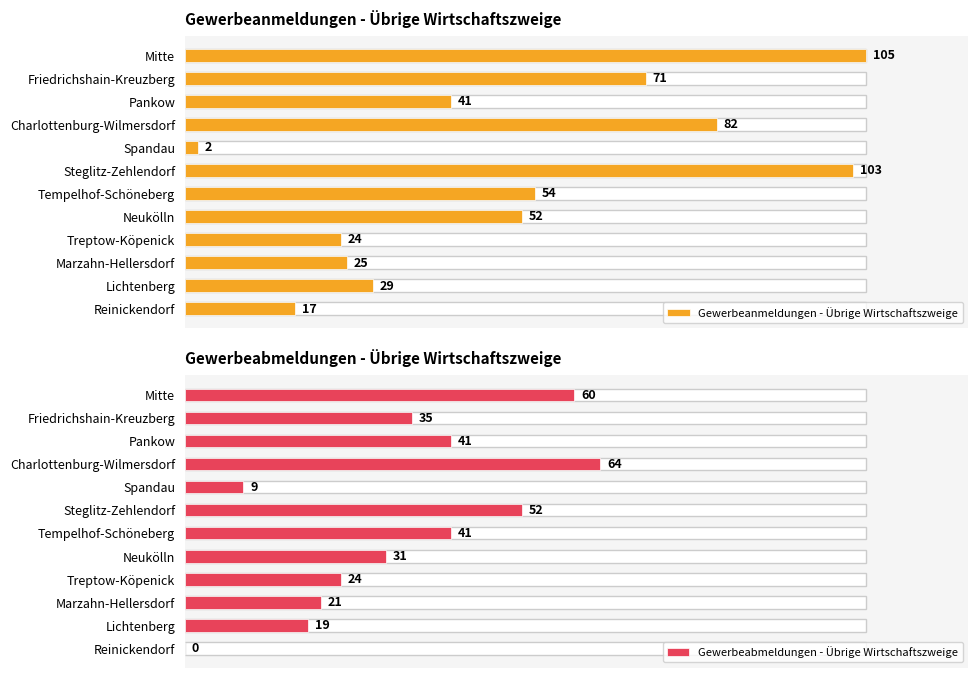

What is the maximum value for Gewerbeabmeldungen - Übrige Wirtschaftszweige?

64